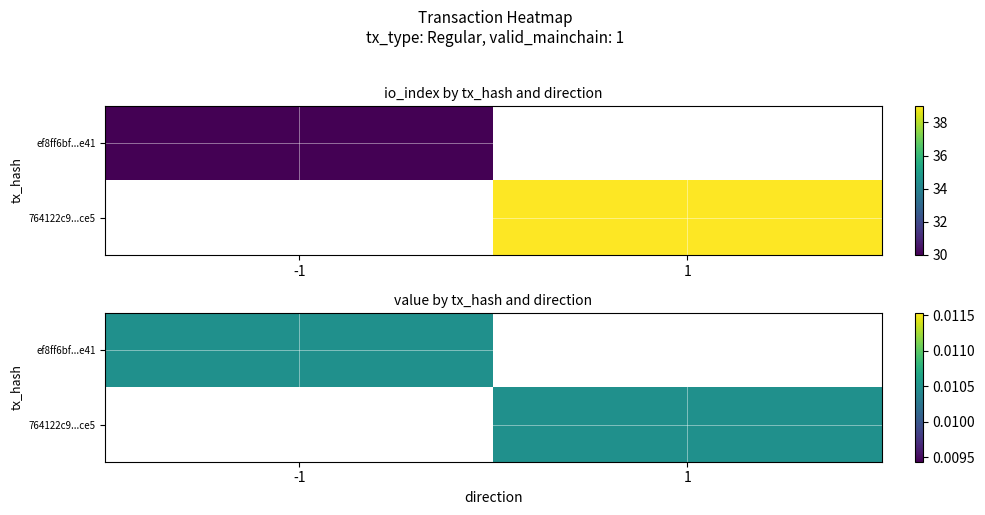

The ef8ff6bf25b8e3cc50f17229a8c0bb51da93e41 series shows 48 at io_index. True or false?

False